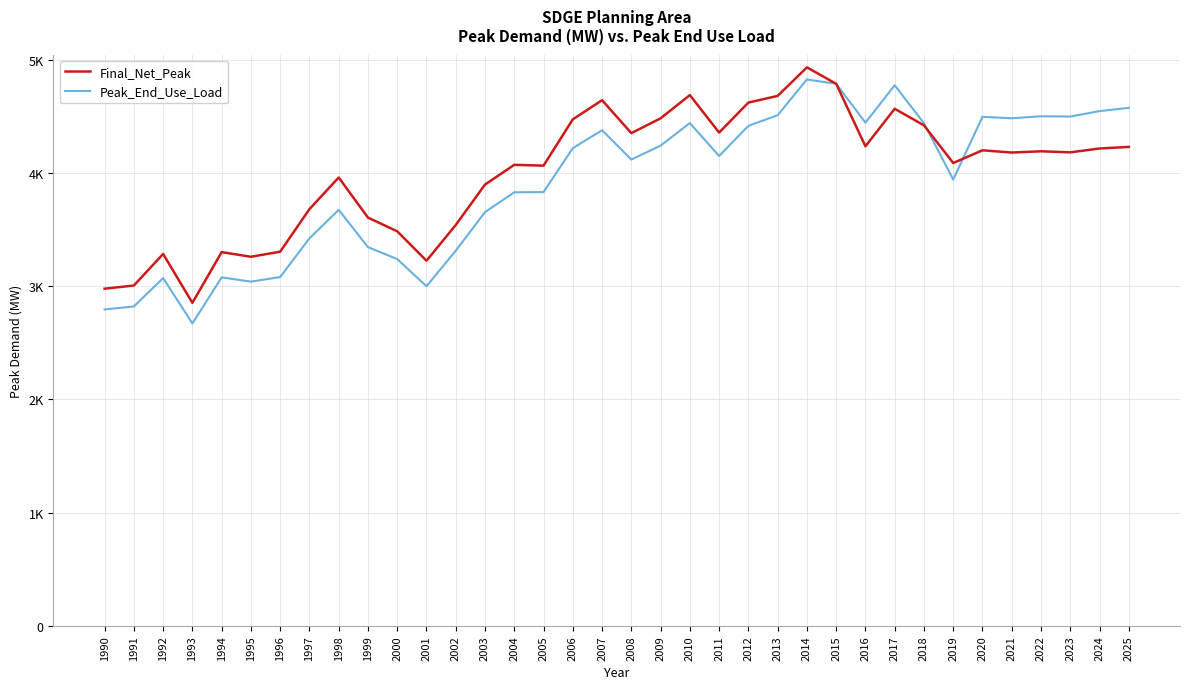

What is the approximate value of Peak_End_Use_Load at 2015?

4788.2